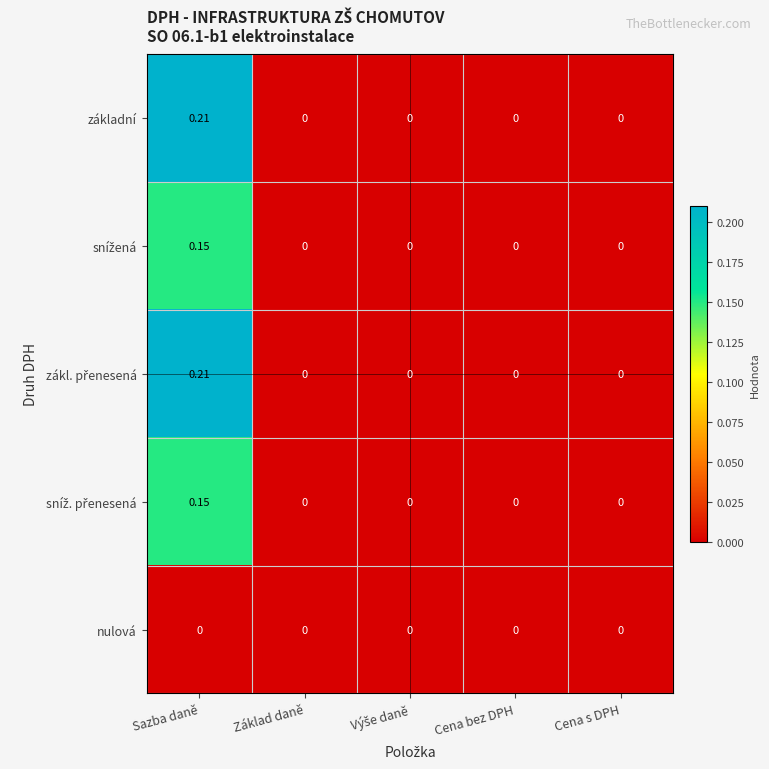

At which category is the sum across all series the highest?

Sazba daně